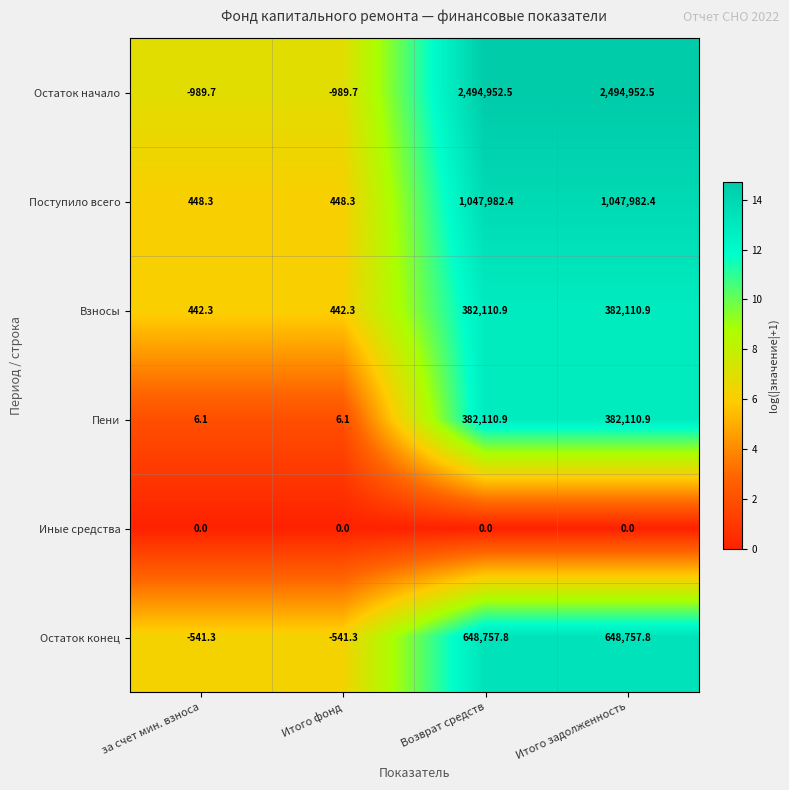

What is the approximate value of Взносы at за счет мин. взноса?

442.3